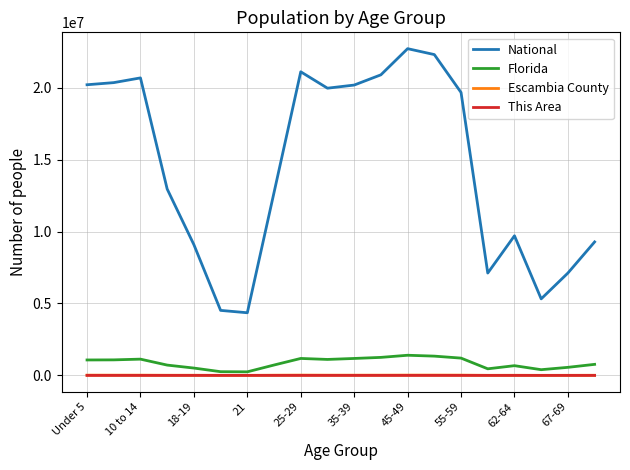

Which series has the widest spread of values?

National